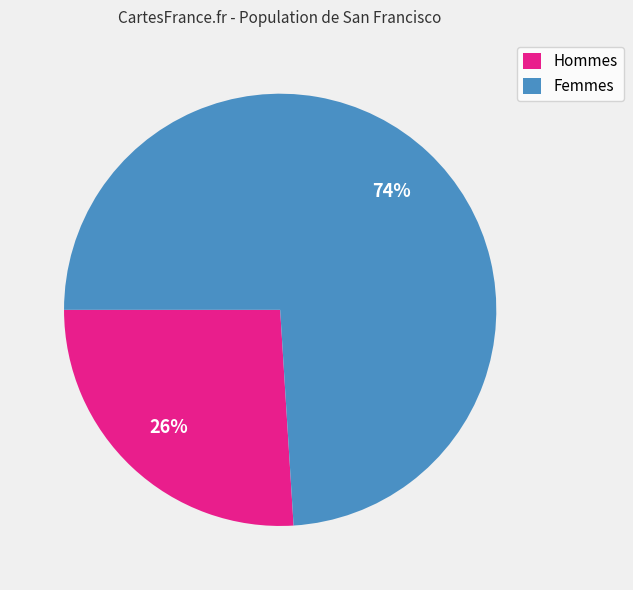

Is there any slice that represents more than half of the pie?

Yes